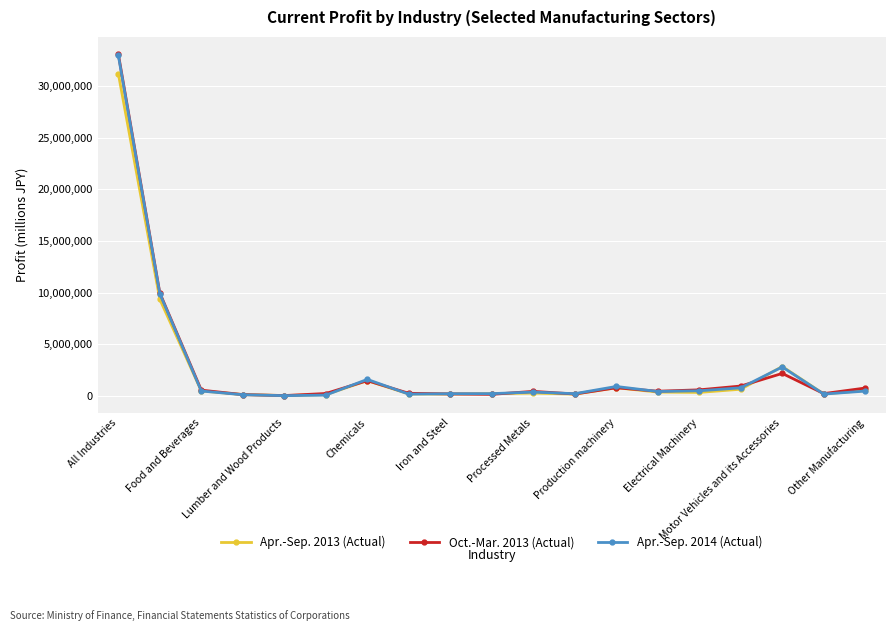

How many lines are shown in the chart?

3